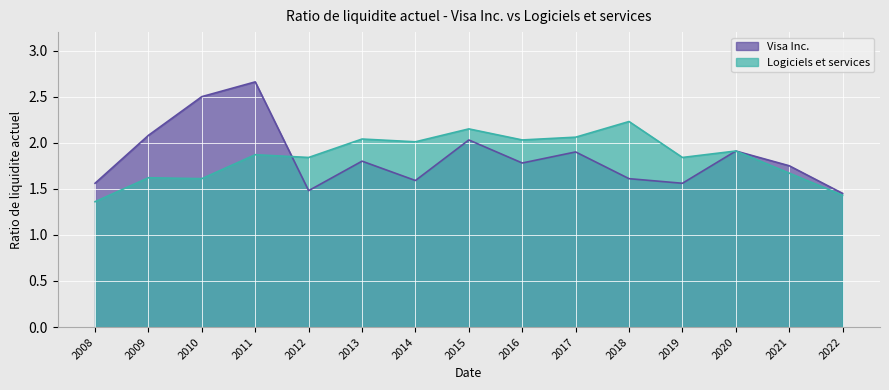

What is the average value of the Visa Inc. series?

1.8